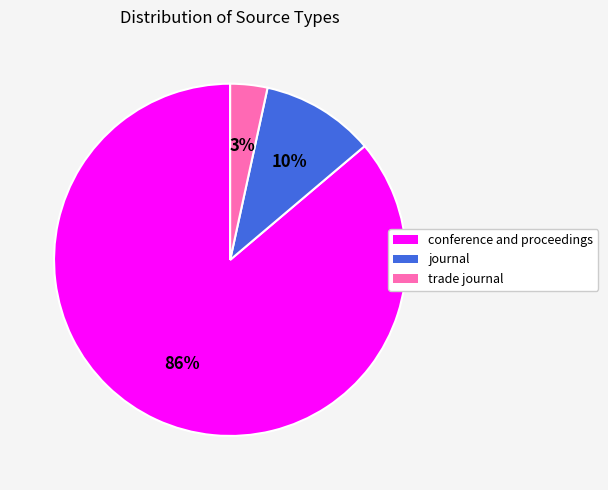

The trade journal slice represents 3% of the pie. True or false?

True